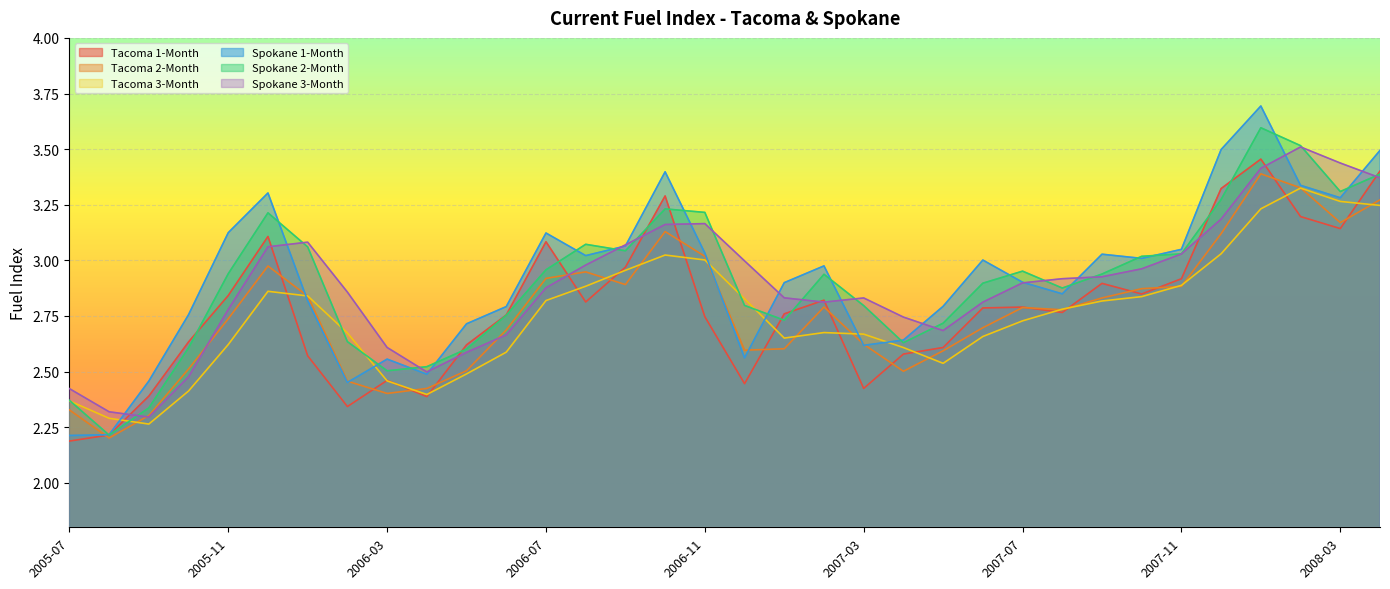

At which label does Tacoma 1-Month reach its minimum?

2005-07